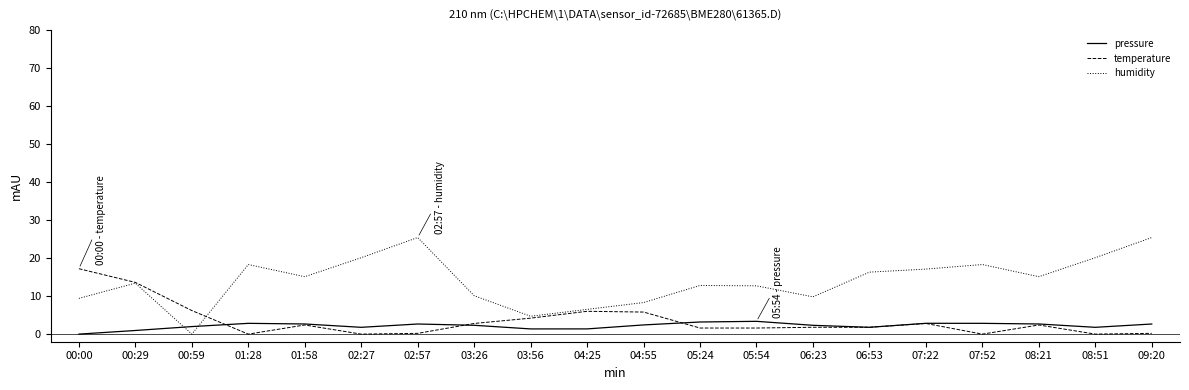

List the series in order of their peak value, lowest first.

pressure, temperature, humidity